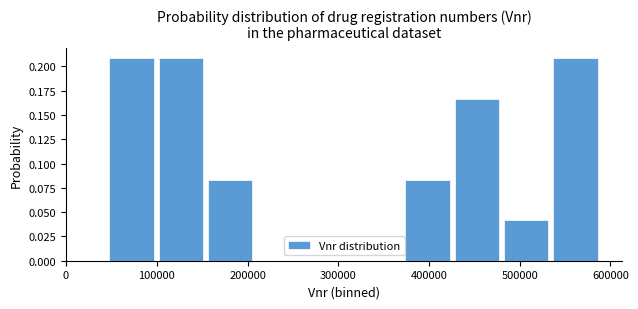

Reading left to right, transcribe this chart: for each bar, give the range it covers on the x-axis and its height. Neither the bar edges nor the heights are printed on the chart, so give them approximately, as read against the axes.

50000 to 100000: 0.210
100000 to 160000: 0.210
160000 to 210000: 0.085
210000 to 270000: 0
270000 to 320000: 0
320000 to 370000: 0
370000 to 430000: 0.085
430000 to 480000: 0.165
480000 to 540000: 0.040
540000 to 590000: 0.210